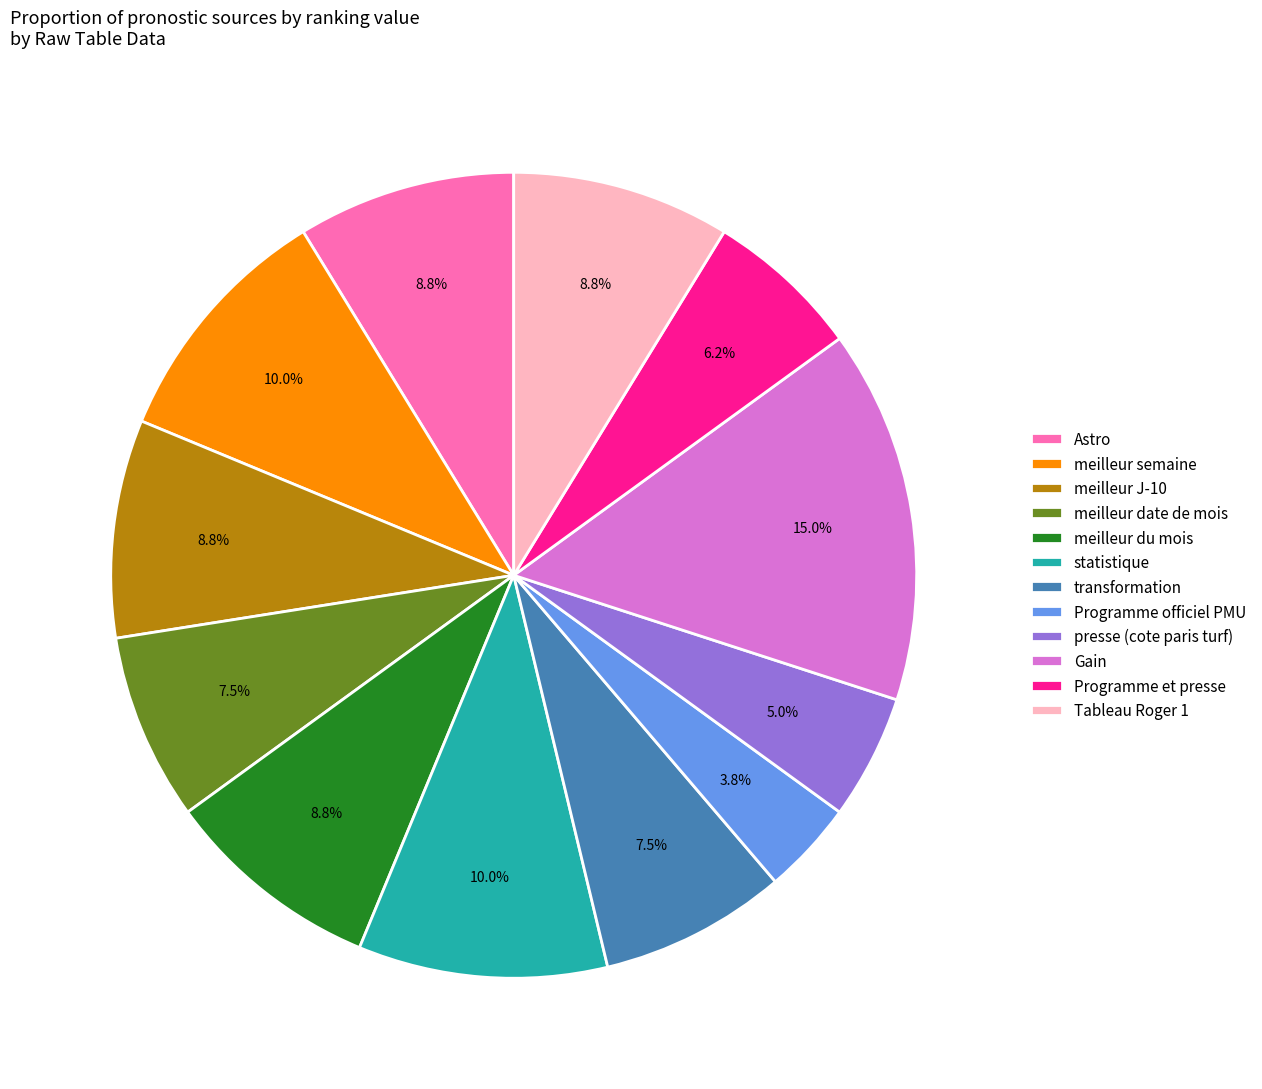

Do Tableau Roger 1 and meilleur semaine together represent more than half of the pie?

No